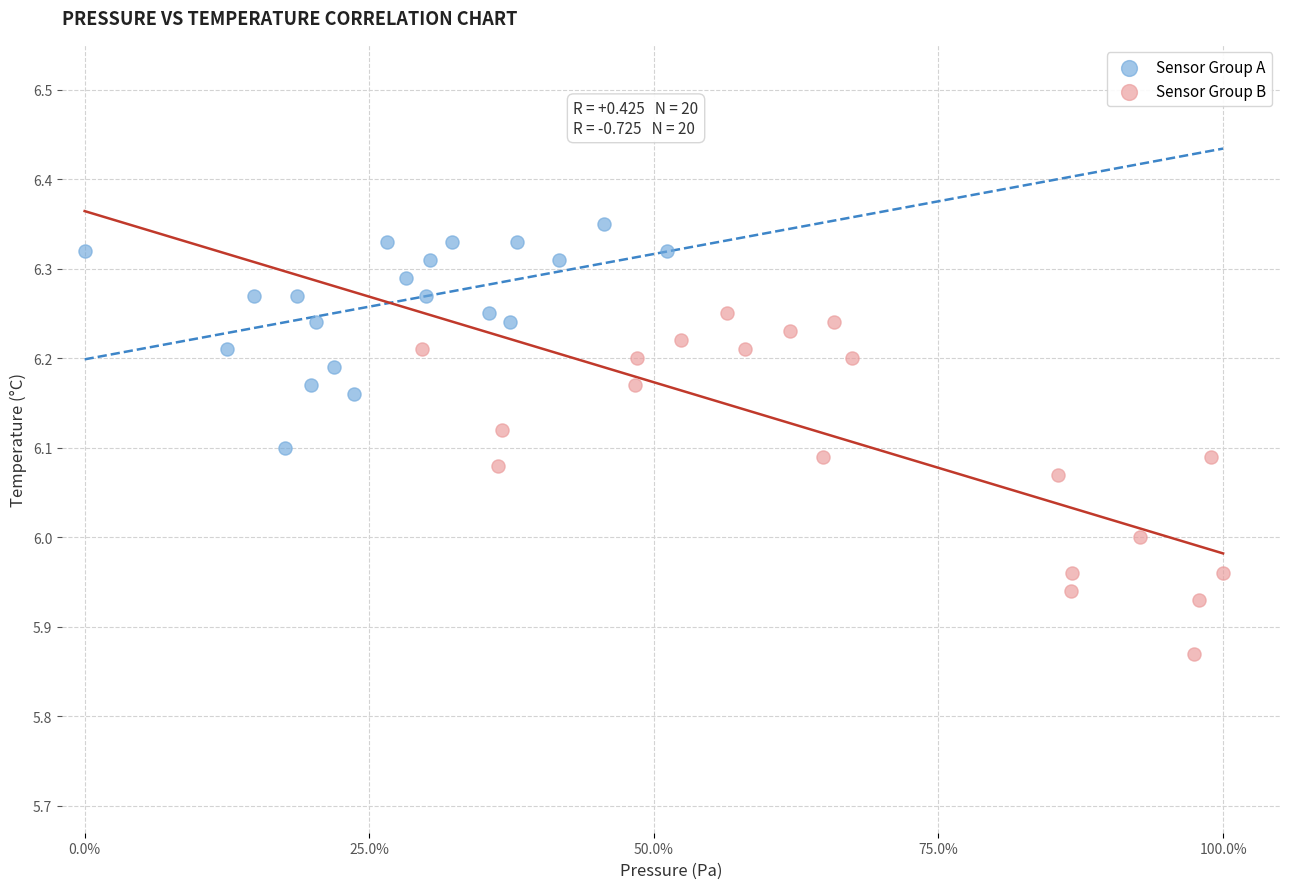

Which series has the widest spread of Y values?

Sensor Group B